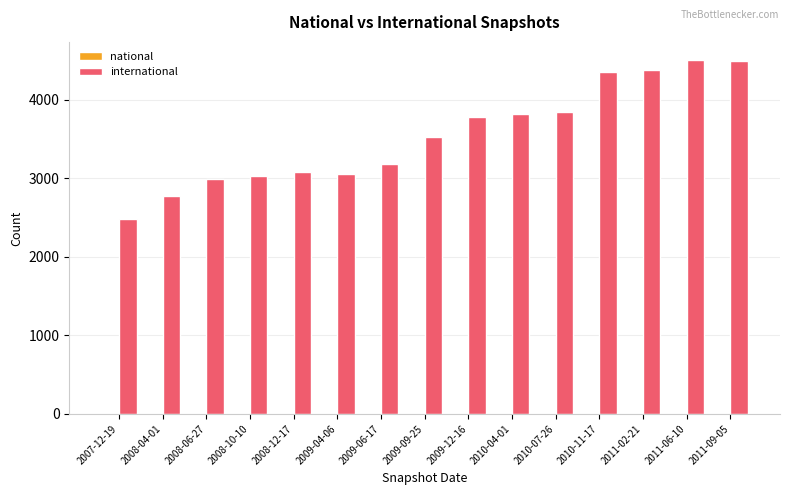

What is the maximum value shown in the chart?

4512